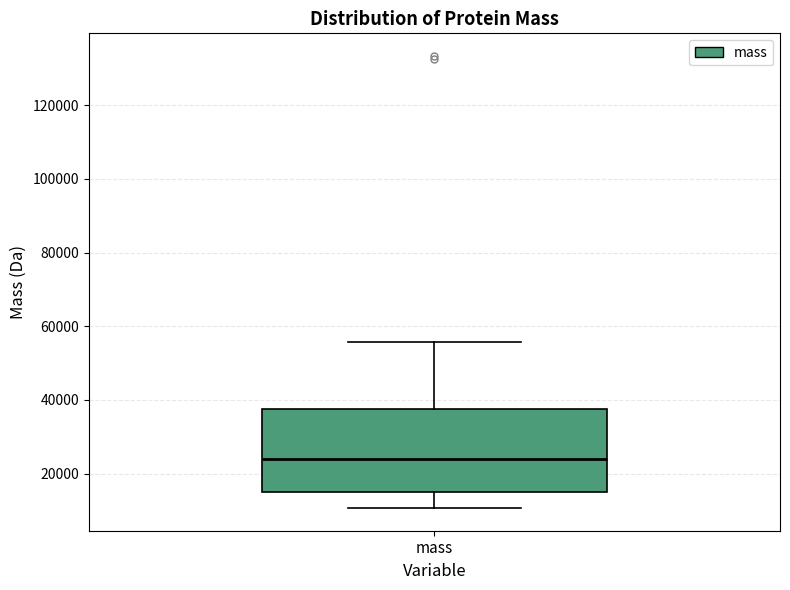

Transcribe this box plot: give where the median line is, the range the box spans, and where the two whiskers end, as read against the y-axis. The values are not printed on the chart, so give them approximately, as read against the axis.

median 24000, box 16000 to 38000, whiskers 10000 to 56000